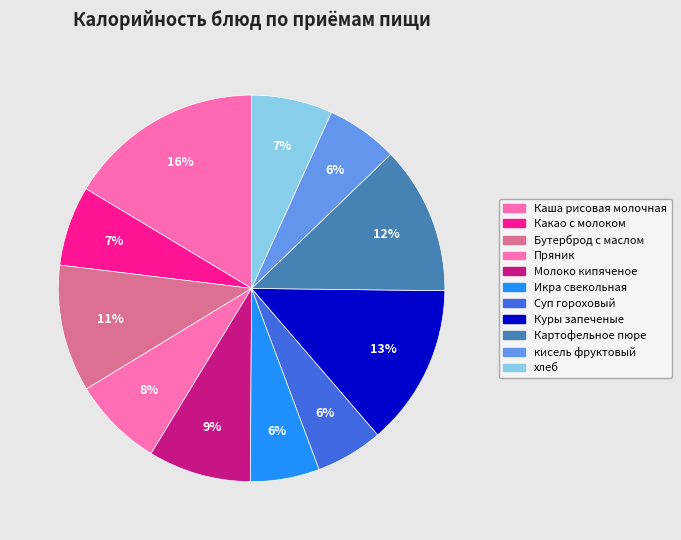

Is Суп гороховый the majority of the pie?

No